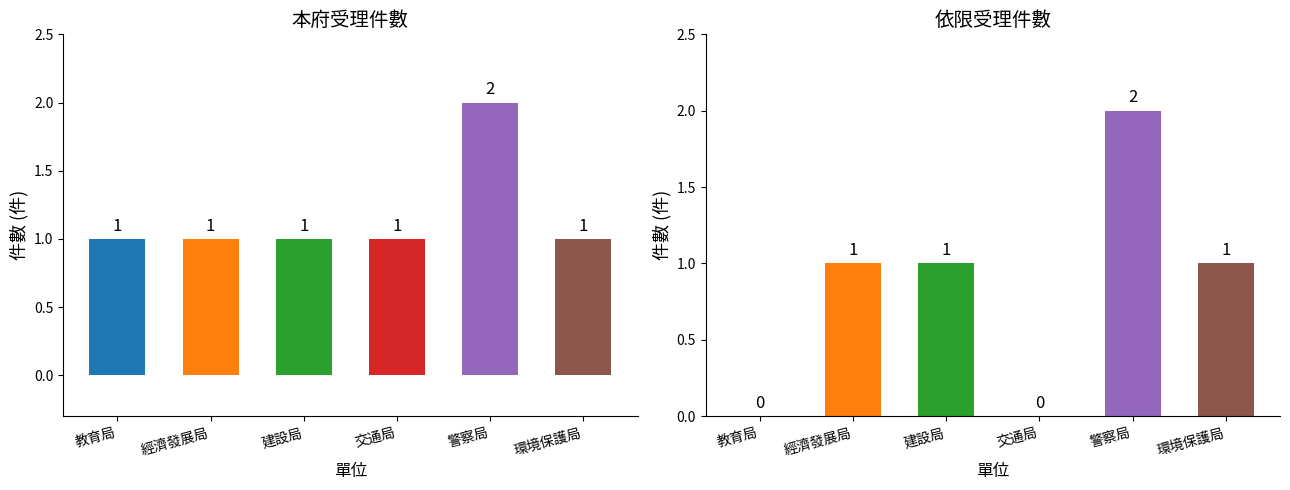

Which series has the largest total across all categories?

本府受理件數